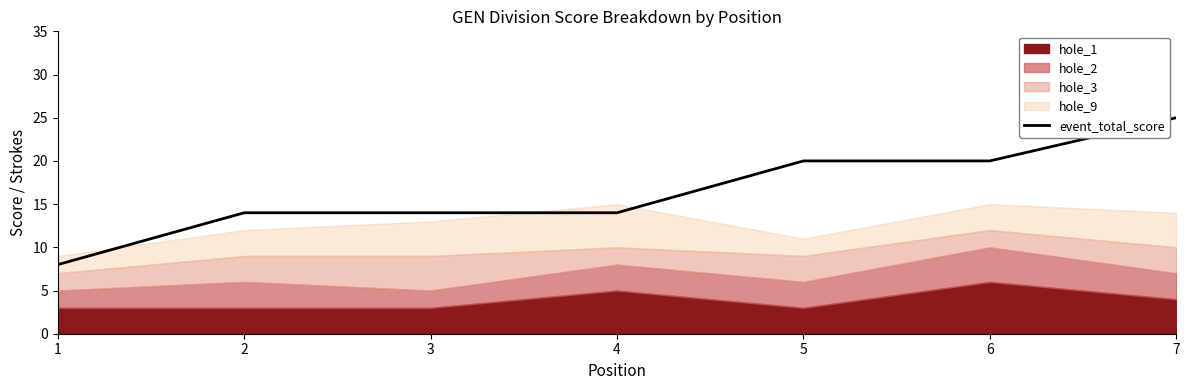

Does the chart display data point markers on the line(s)?

No